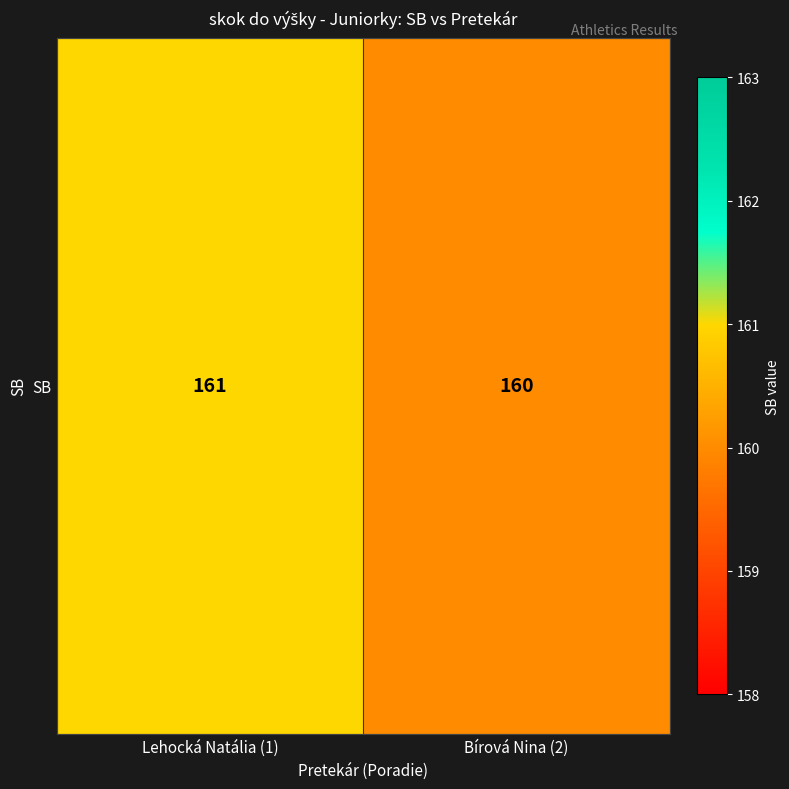

What is the sum of the values at Lehocká Natália (1) and Bírová Nina (2)?

321